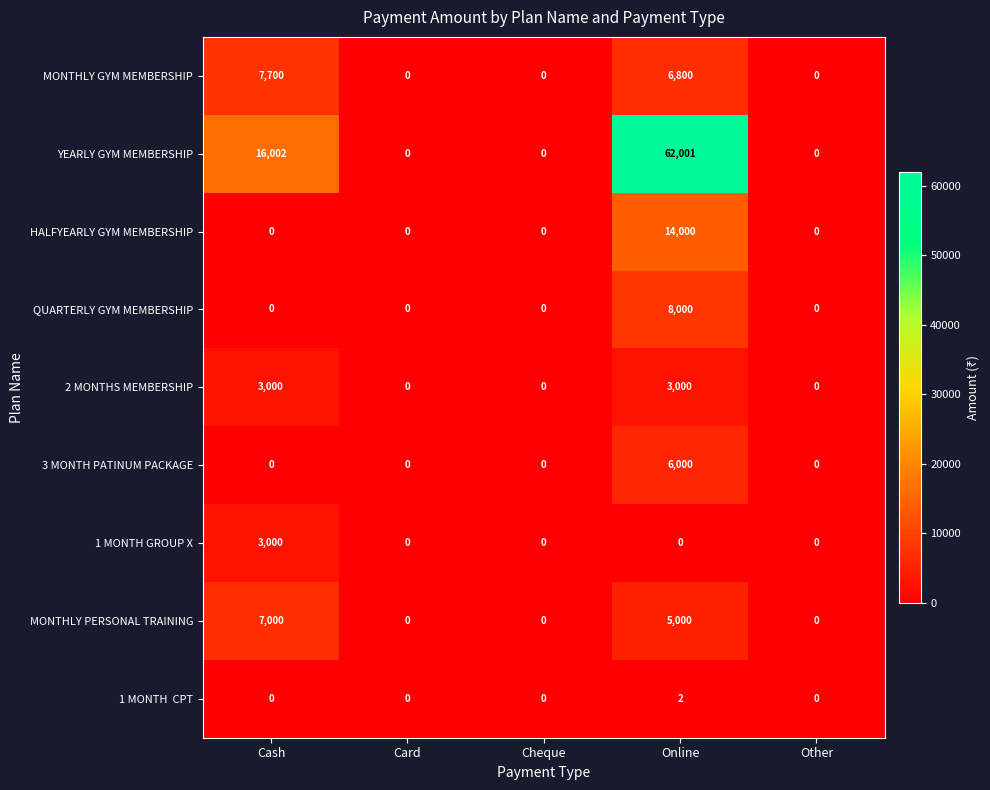

True or false: MONTHLY GYM MEMBERSHIP has a value of 6800 at Online.

True